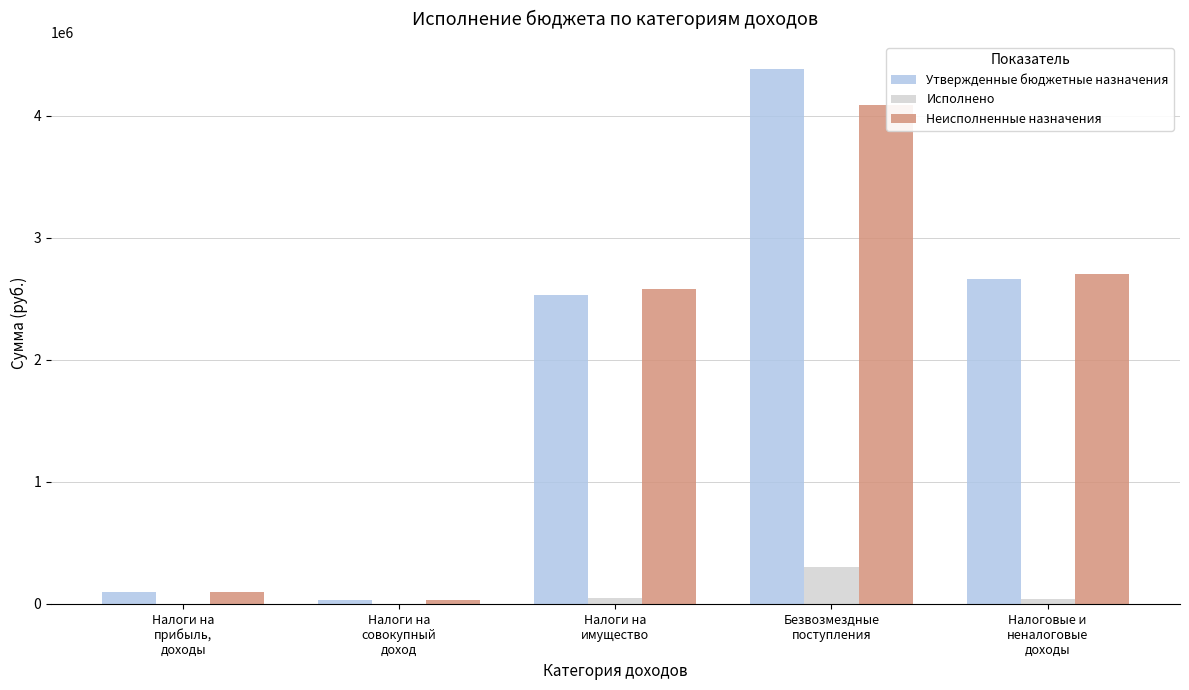

Are the bars grouped side by side (vs. stacked)?

Yes